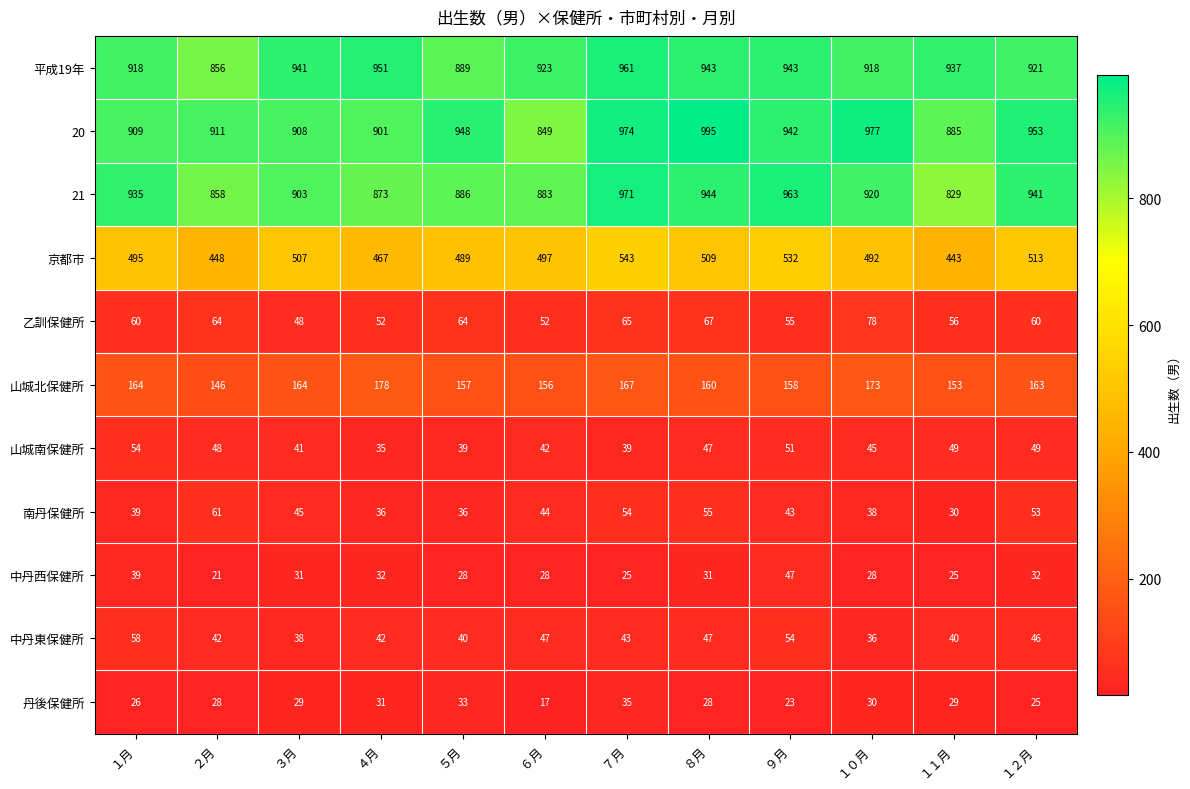

Is it true that 乙訓保健所 equals 64 at ５月?

True